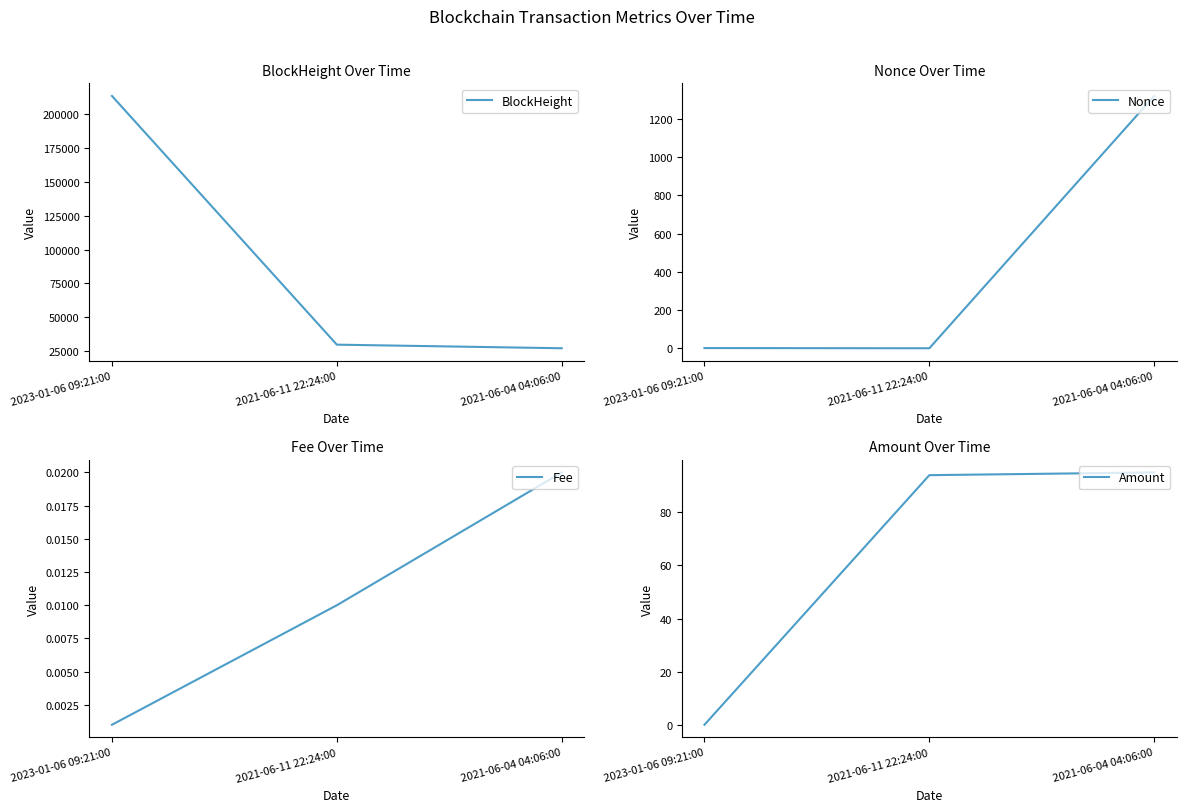

Which label corresponds to the largest value in the chart?

2023-01-06 09:21:00